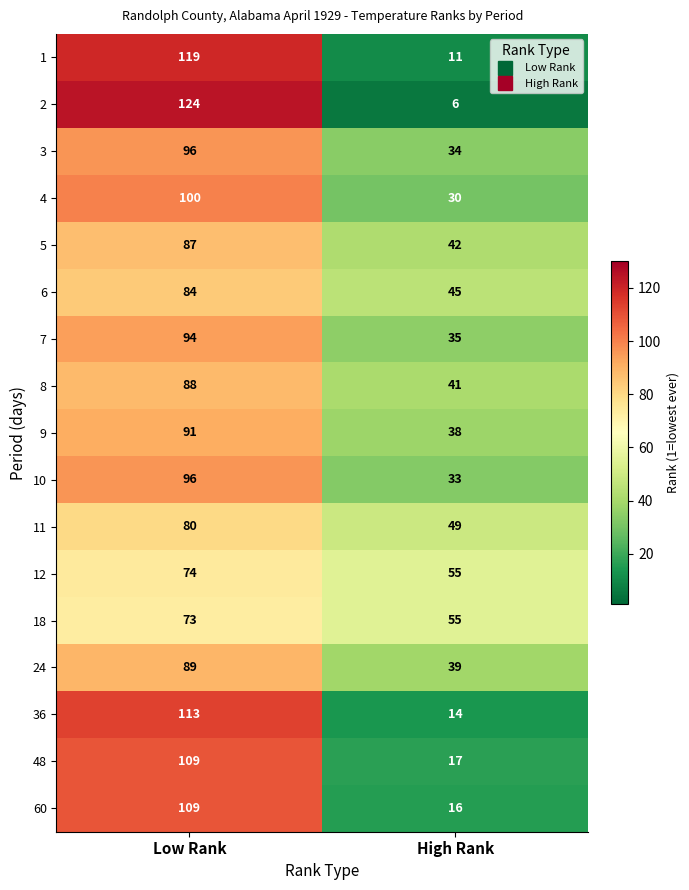

Is it true that 36 equals 113 at Low Rank?

True